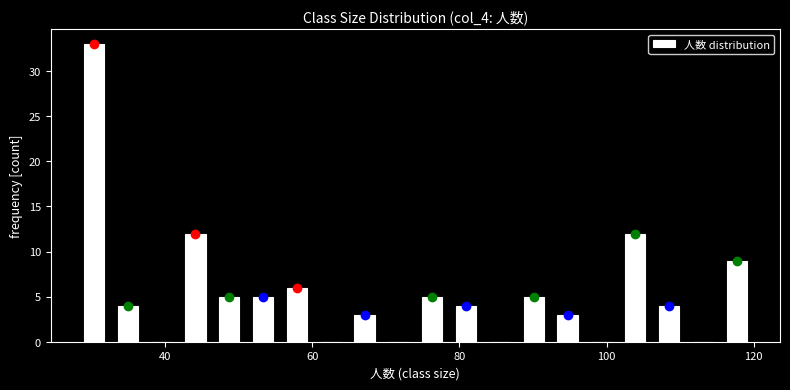

Read against the x-axis, roughly where is the centre of the tallest bar?

30